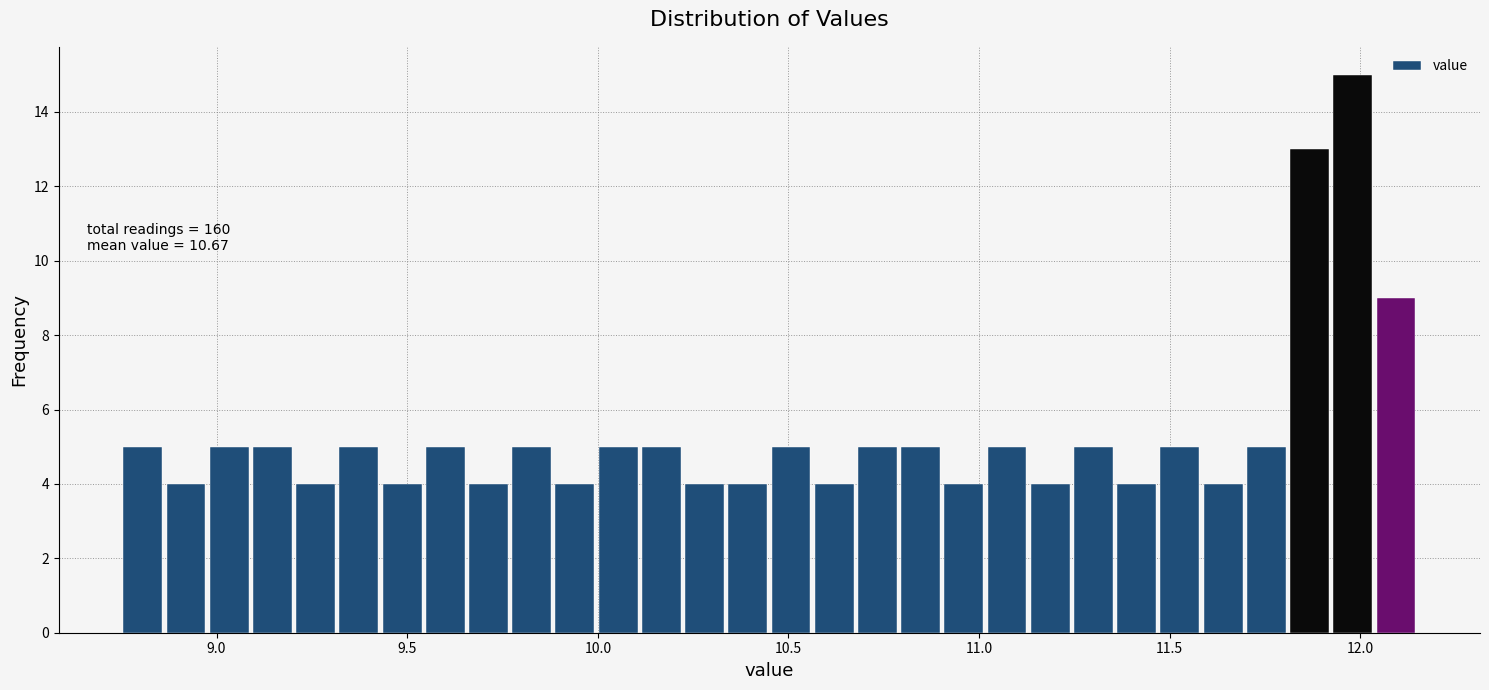

Around what value on the x-axis is the tallest bar? Give the approximate position of its centre, as read against the axis.

12.00